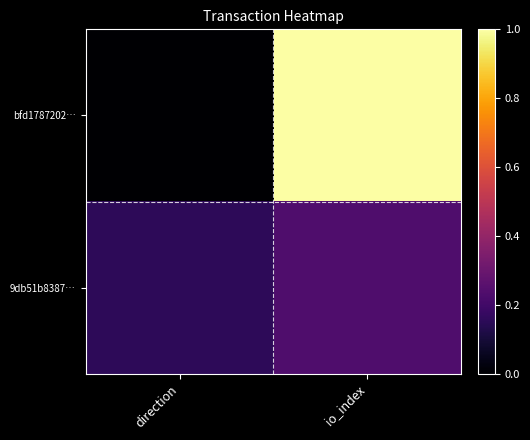

Reading left to right, transcribe all the data shown in this chart.

bfd1787202…: direction=0.0	io_index=1.0
9db51b8387…: direction=0.2	io_index=0.2